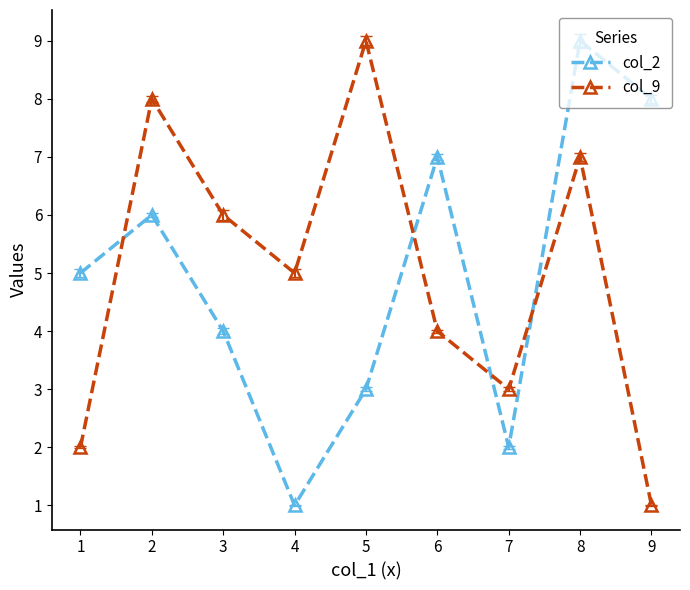

True or false: col_9 and col_2 intersect in this chart.

True